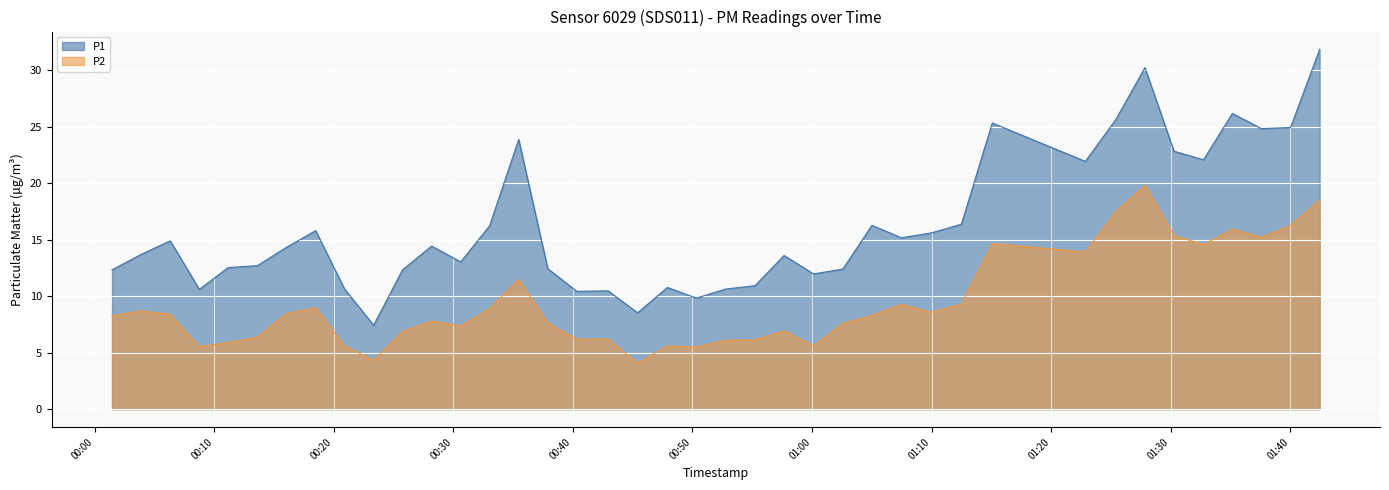

The value of P2 at 2023-04-03T00:08:45 is 5.5. True or false?

True